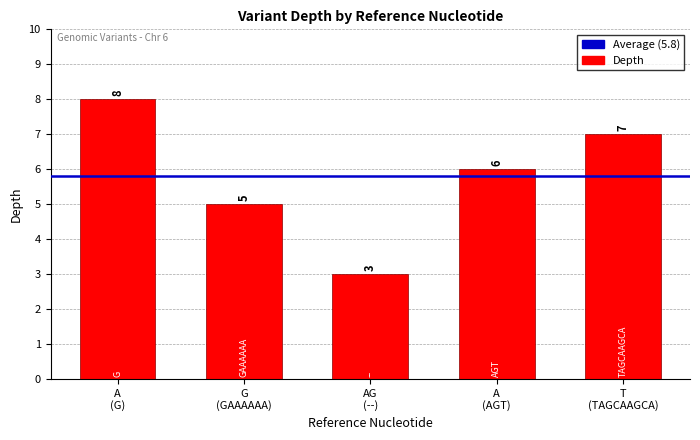

Is it true that the value at G
(GAAAAAA) is 9?

False